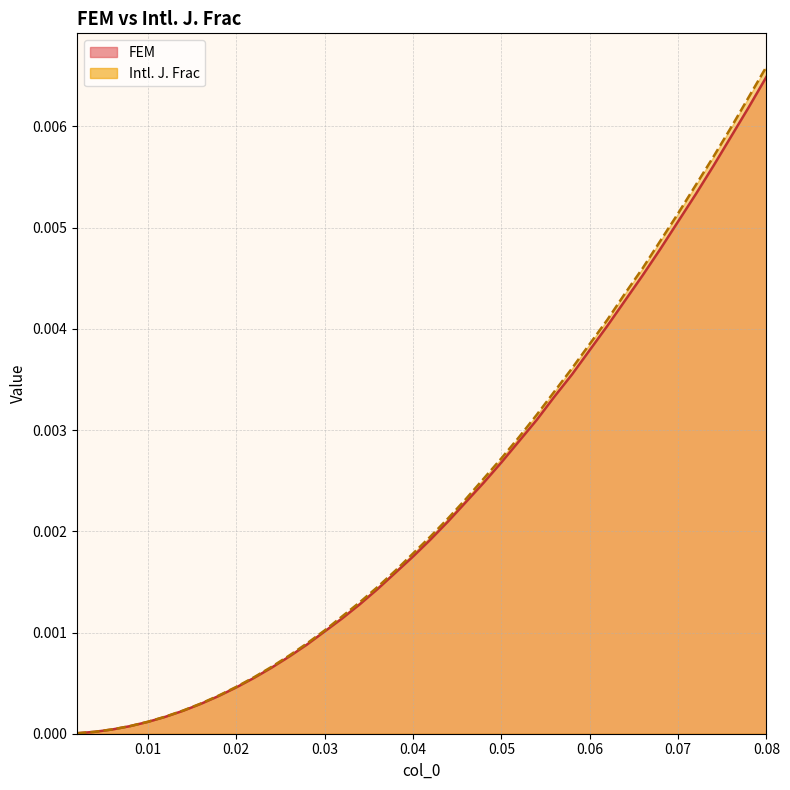

True or false: FEM has more than 1 points higher than both neighbors.

False